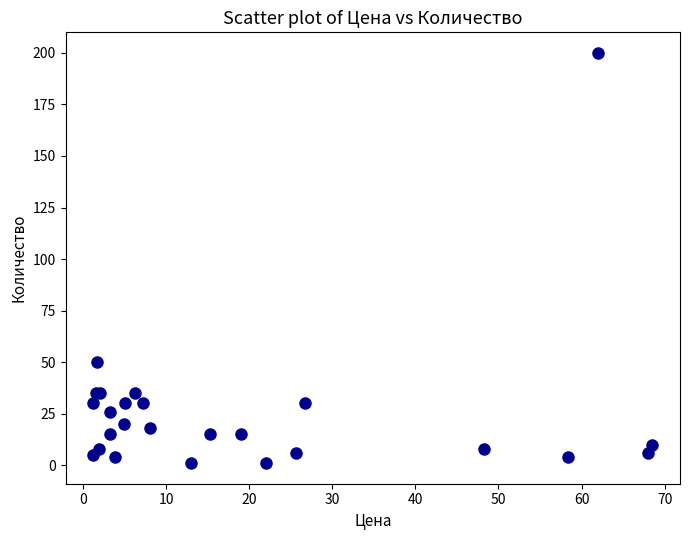

What Y value in the scatter plot is closest to 100?

50